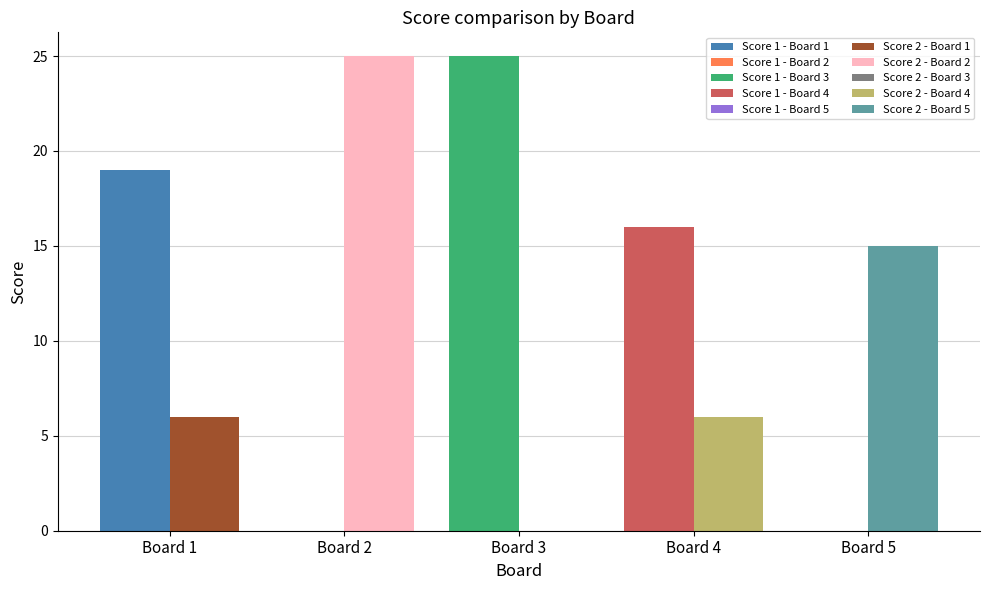

At Board 1, list the series in order from smallest to largest.

Score 2, Score 1